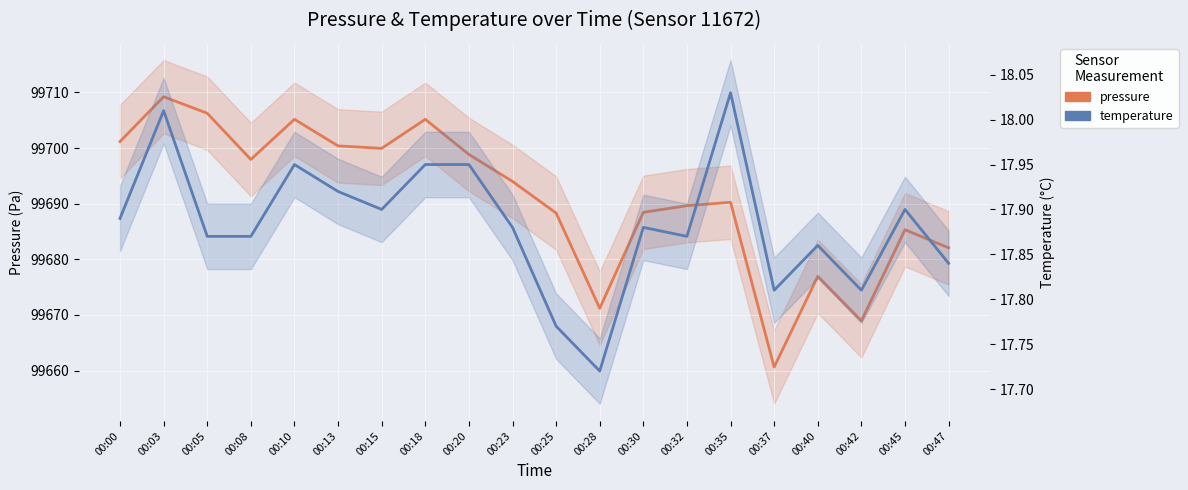

True or false: temperature and pressure intersect in this chart.

False